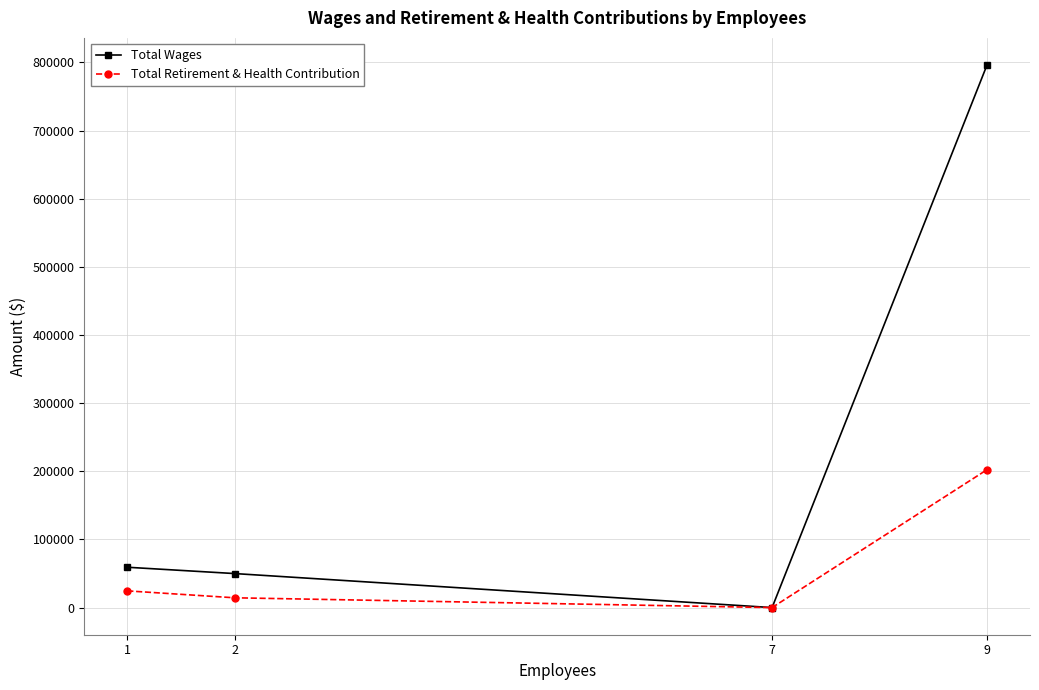

What are all the series names shown in the legend?

Total Wages, Total Retirement & Health Contribution